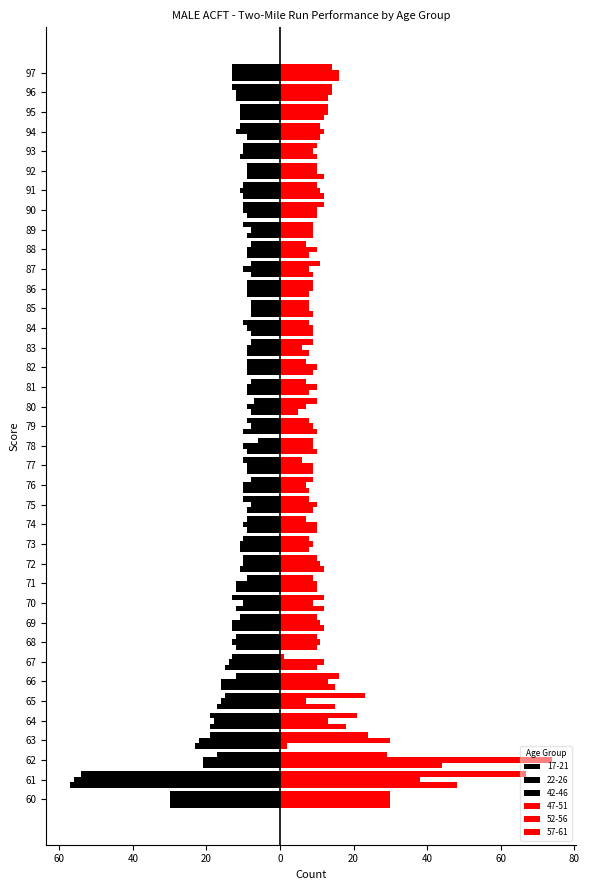

What is the value of the 52-56 bar at the 37th from the left?

14